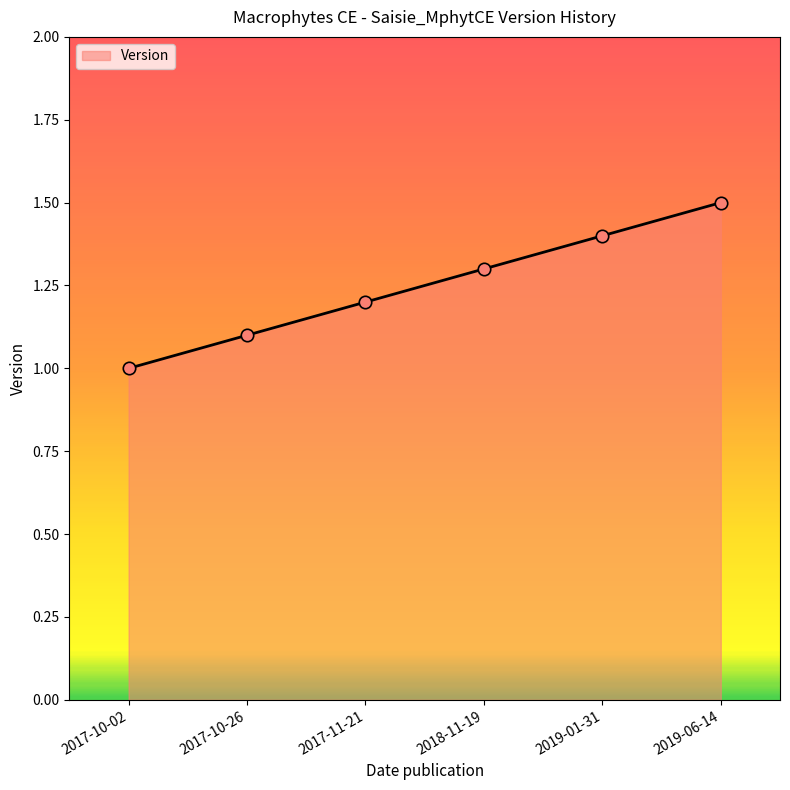

Between 2017-10-26 and 2017-10-02, which is larger?

2017-10-26